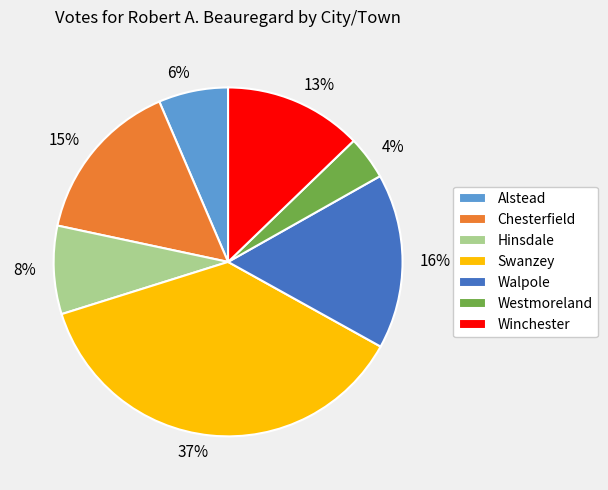

Which has a higher value, Chesterfield or Swanzey?

Swanzey